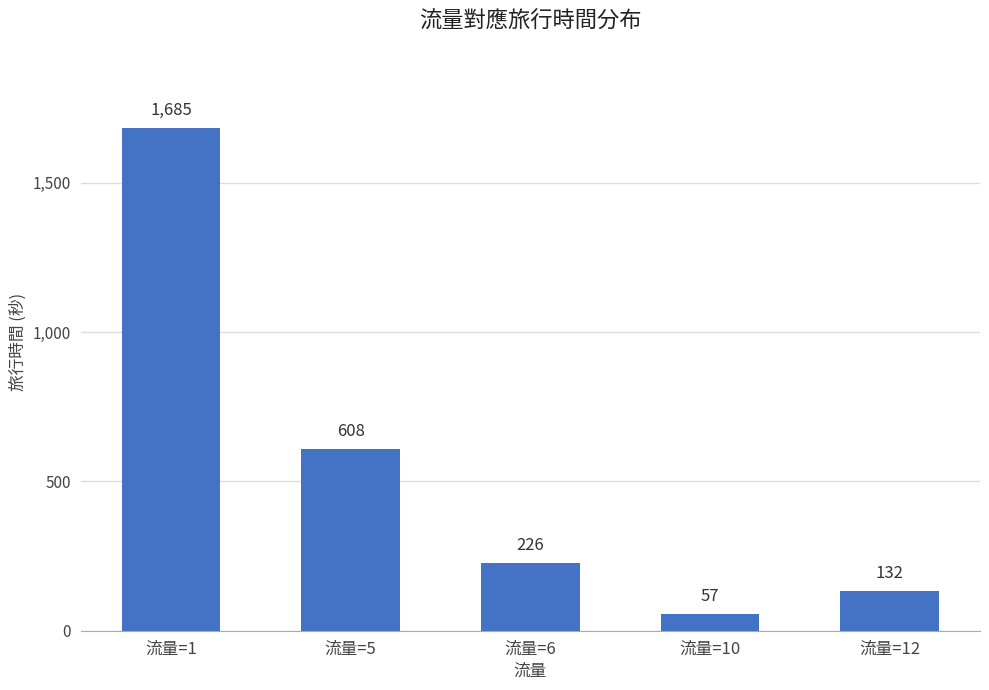

Reading left to right, list all the values displayed in this chart.

流量=1=1685	流量=5=608	流量=6=226	流量=10=57	流量=12=132